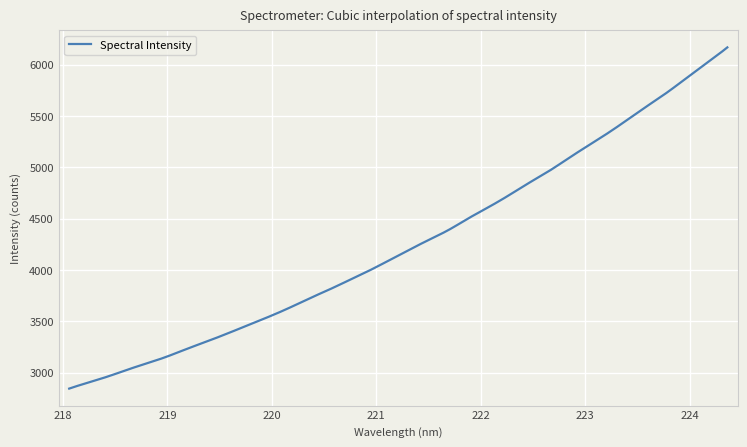

What is the difference between the maximum and minimum values?

3323.8